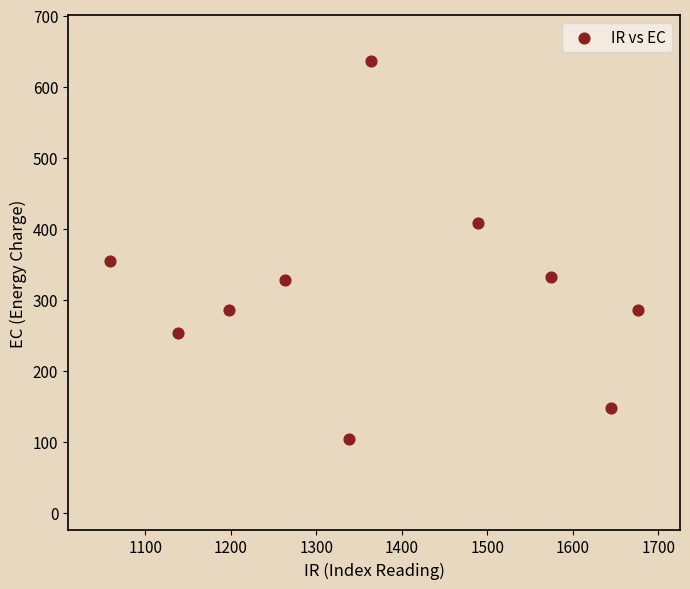

What is the range of X values (max minus min)?

617.0